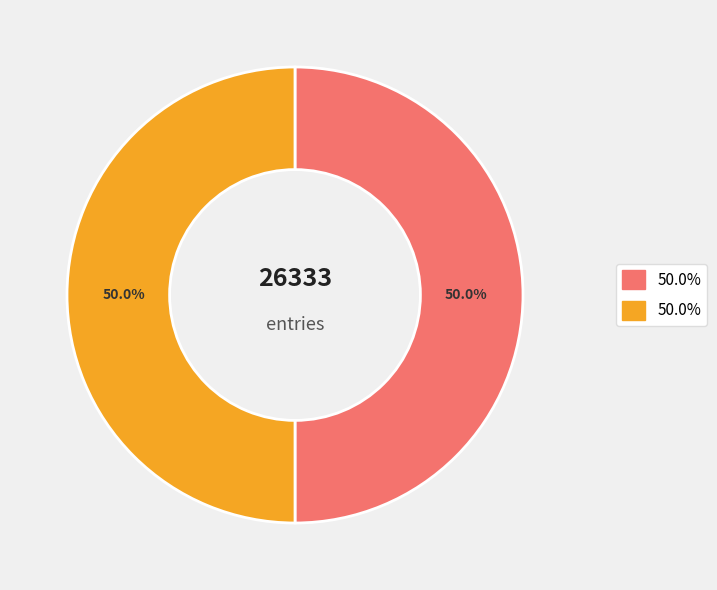

To the nearest percent, what is the average slice percentage?

50%